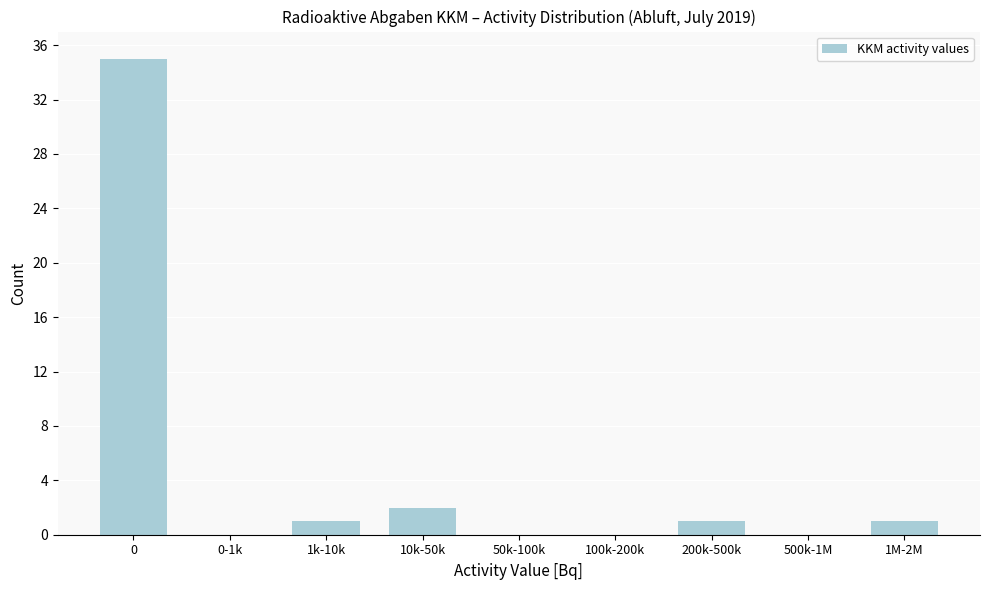

Reading left to right, extract all data points from this chart.

0=35	0-1k=0	1k-10k=1	10k-50k=2	50k-100k=0	100k-200k=0	200k-500k=1	500k-1M=0	1M-2M=1